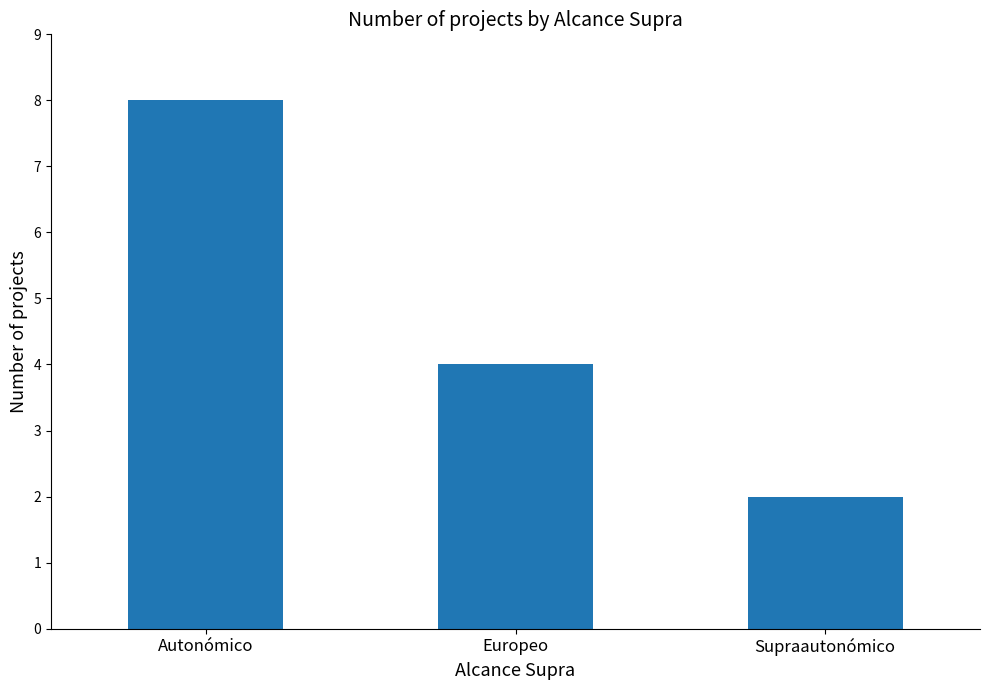

Between Europeo and Supraautonómico, which is larger?

Europeo